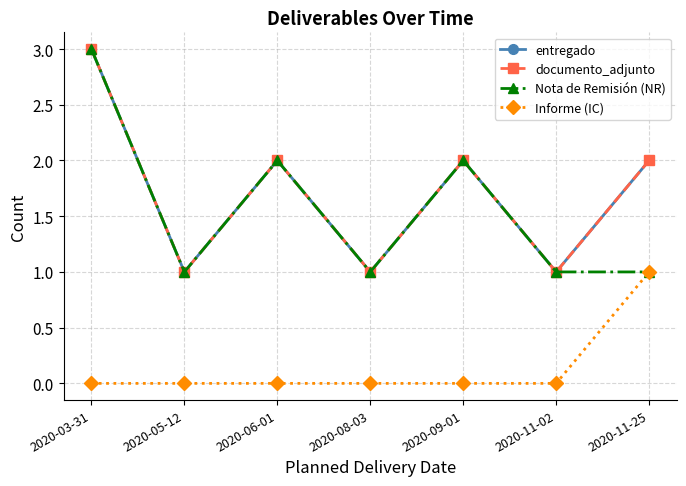

What is the label of the 2nd point from the left?

2020-05-12